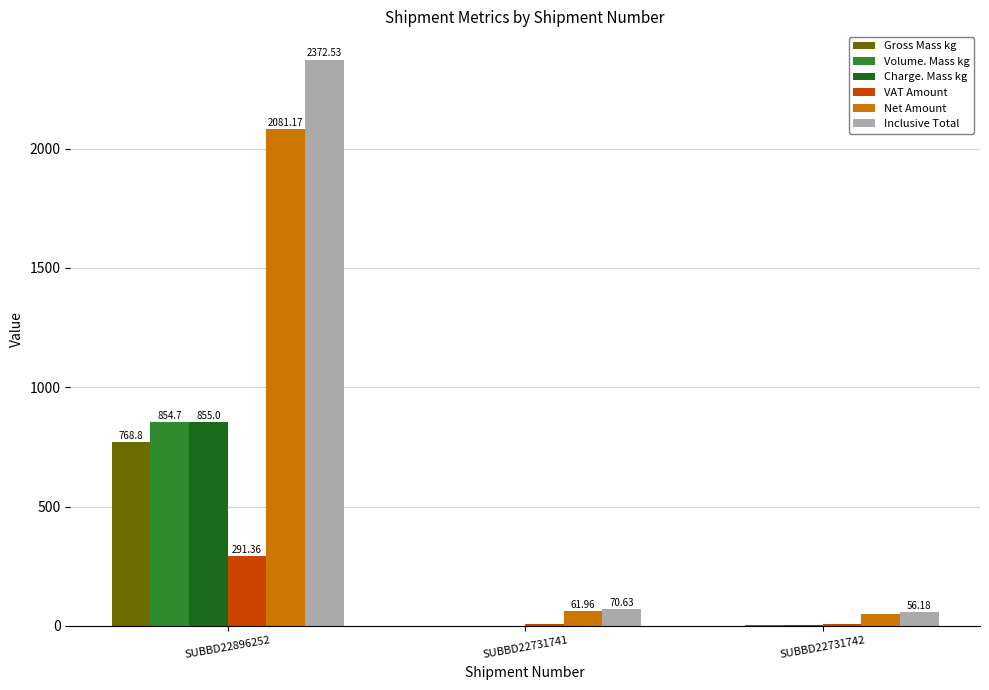

Between SUBBD22731741 and SUBBD22731742, which series saw the biggest shift?

Inclusive Total